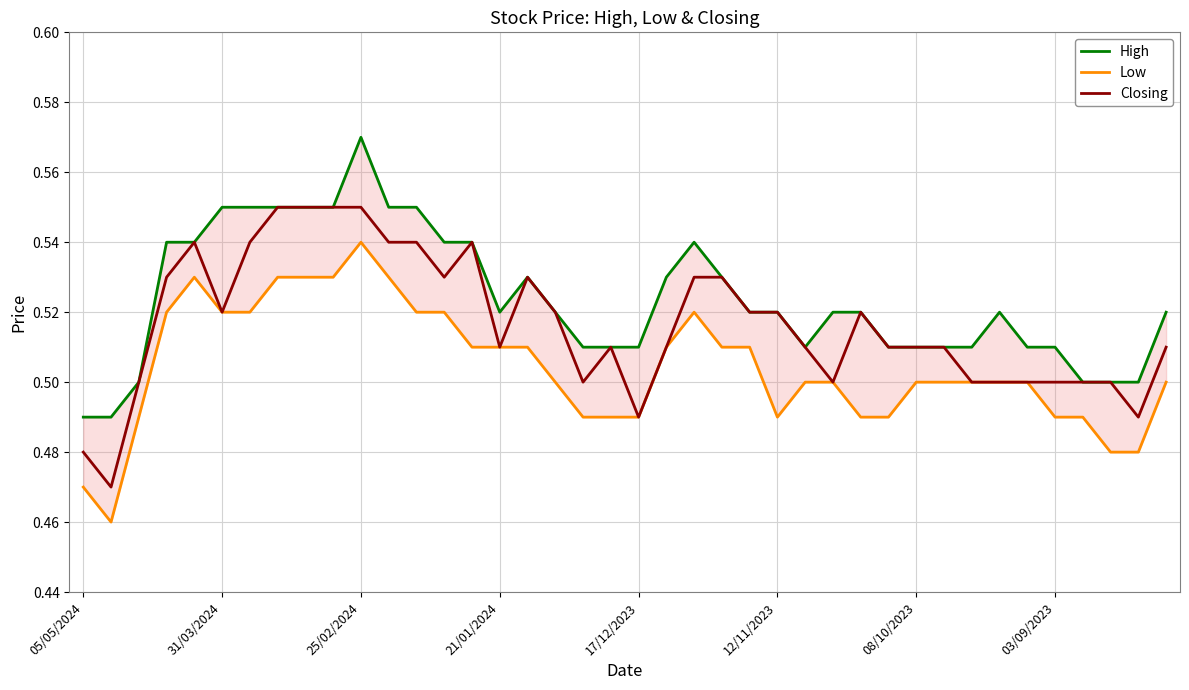

What is the label of the 1st point from the left?

05/05/2024